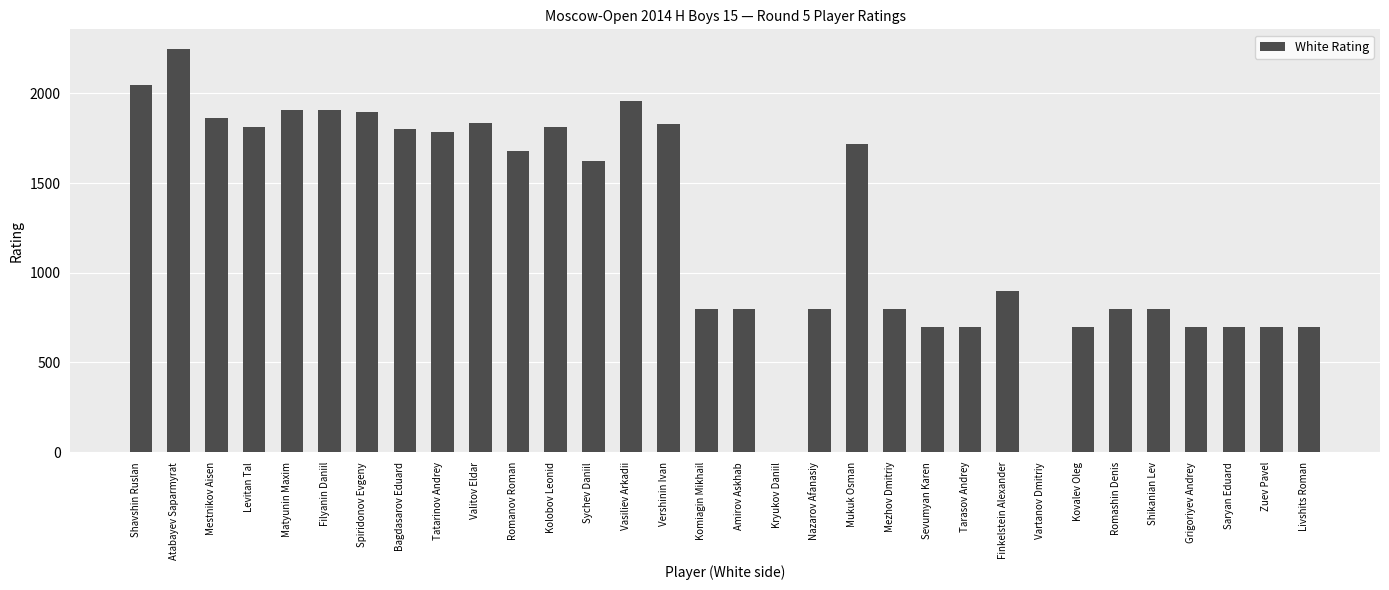

What value does the data have at Kovalev Oleg?

700